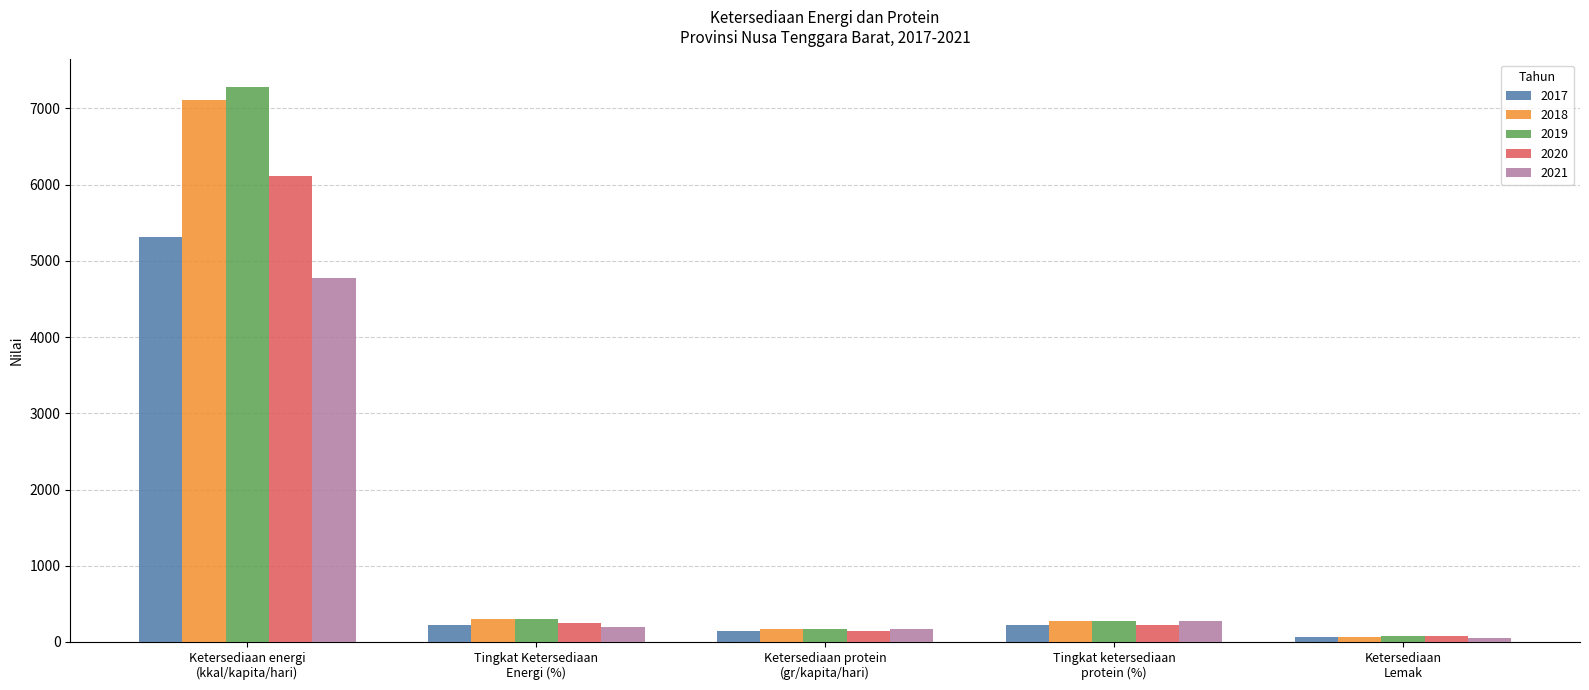

What is the difference between the maximum and minimum values in the 2017 series?

5239.8